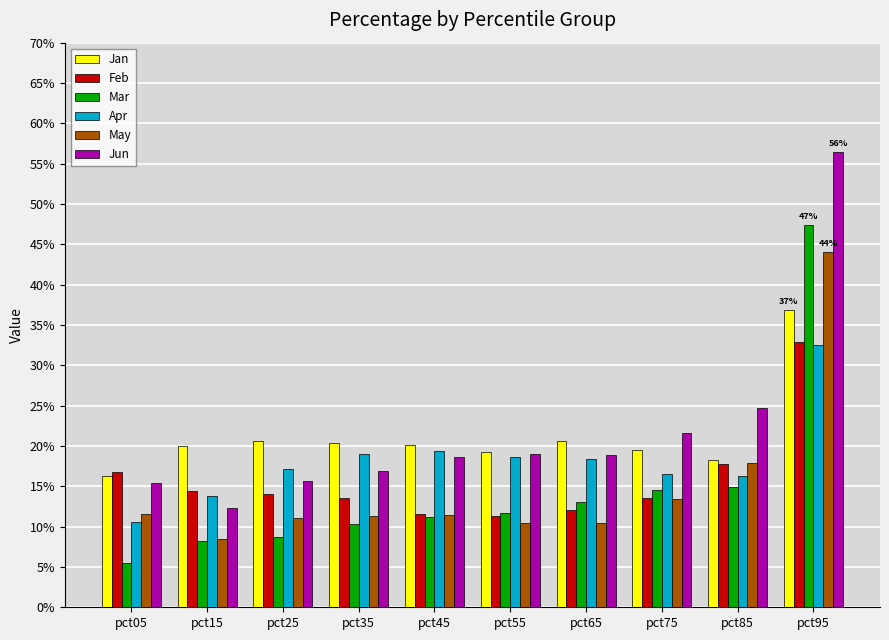

Are the bars horizontal?

No